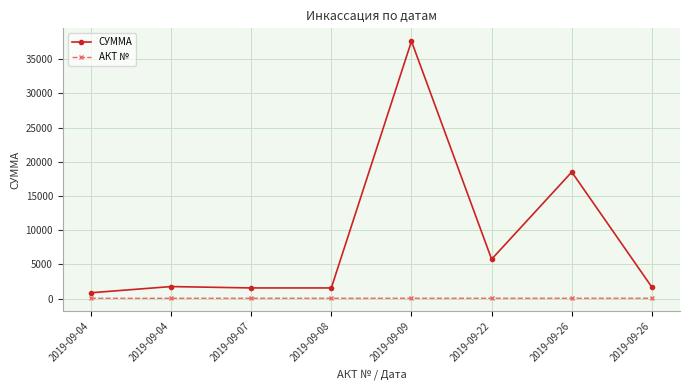

How many lines are shown in the chart?

2